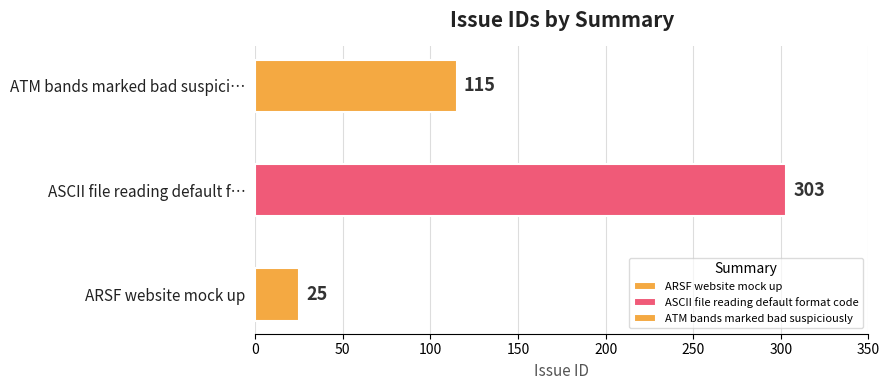

The value at ATM bands marked bad suspiciously is 115. True or false?

True